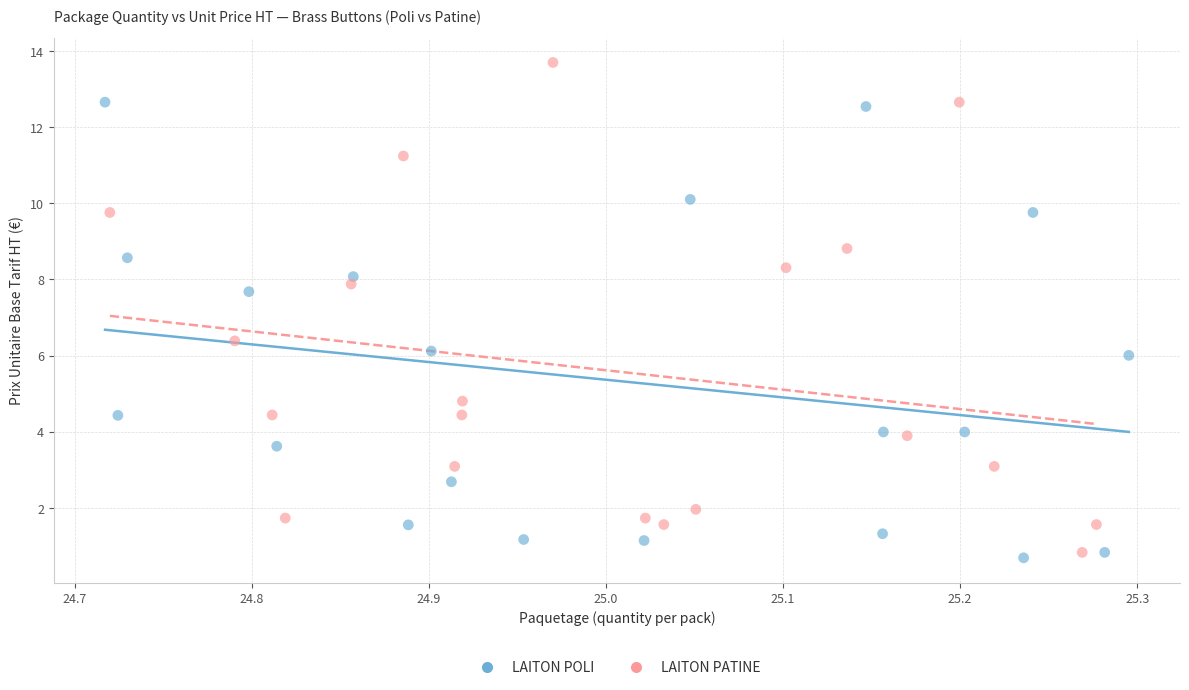

What are all the series names shown in the legend?

LAITON POLI, LAITON PATINE